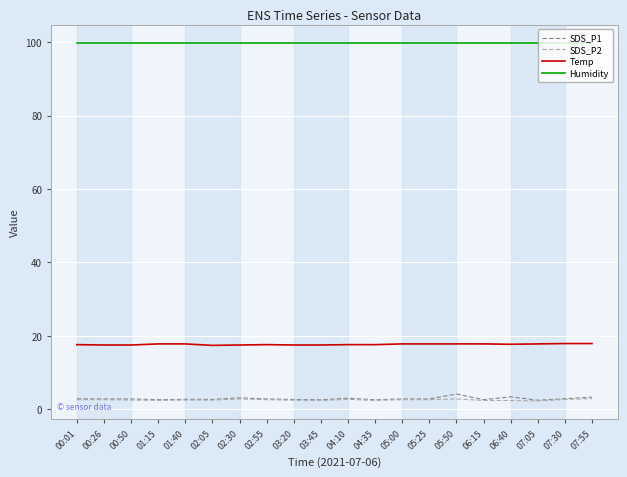

Read the SDS_P1 value at 02:30.

3.1